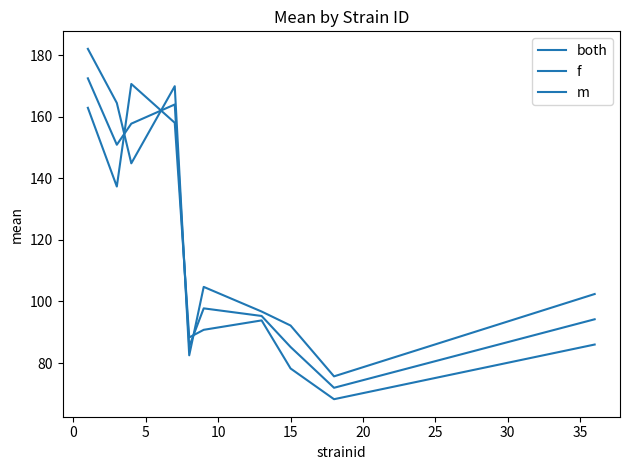

Is this an area chart (filled region under the line)?

No